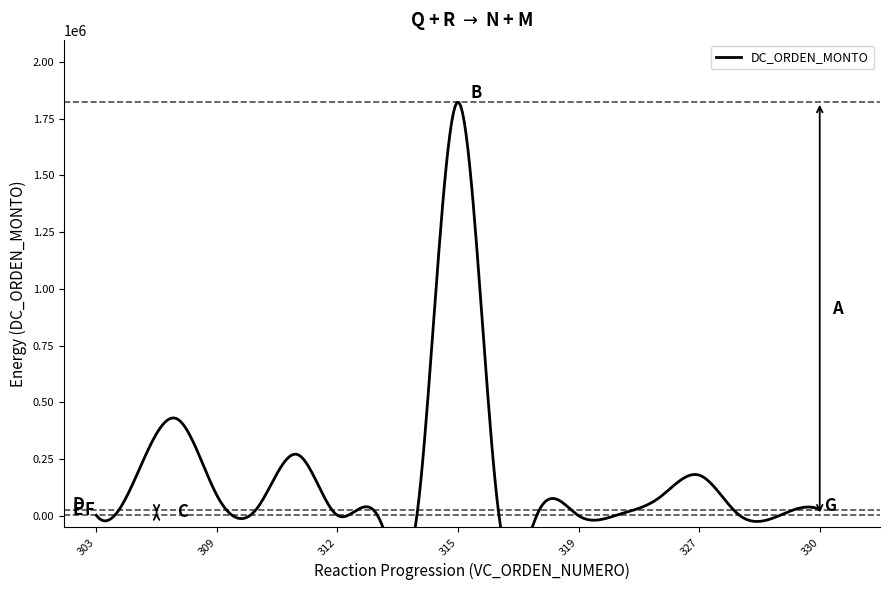

What is the value of the 9th point from the left?

33281.9